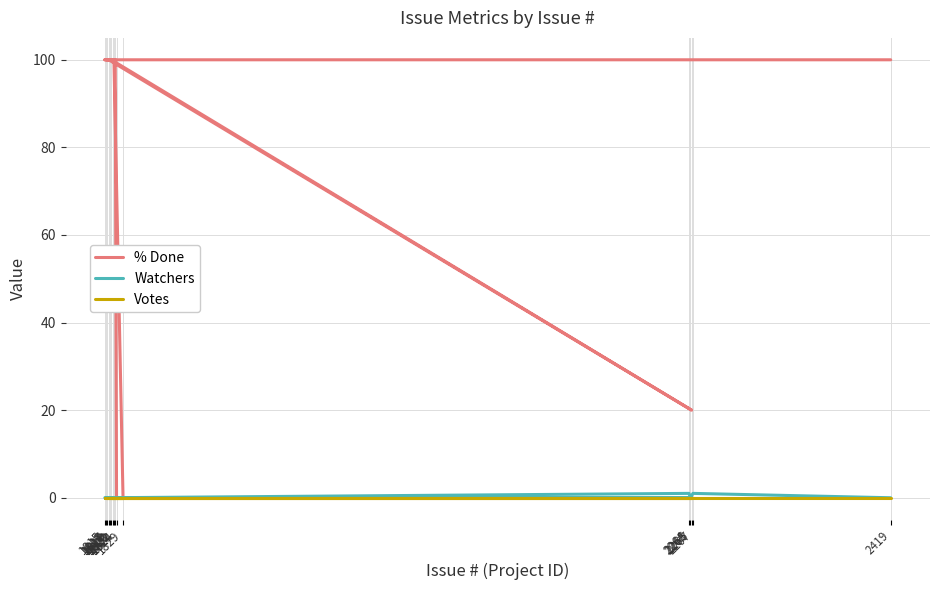

Reading left to right, what are all the values shown in this chart?

% Done: 1816=100	1817=100	1819=100	1818=100	2266=20	1820=100	1821=100	1822=100	1829=0	1824=0	1823=100	1815=100	2264=100	2265=100	2267=100	2419=100
Watchers: 1816=0	1817=0	1819=0	1818=0	2266=0	1820=0	1821=0	1822=0	1829=0	1824=0	1823=0	1815=0	2264=1	2265=0	2267=1	2419=0
Votes: 1816=0	1817=0	1819=0	1818=0	2266=0	1820=0	1821=0	1822=0	1829=0	1824=0	1823=0	1815=0	2264=0	2265=0	2267=0	2419=0